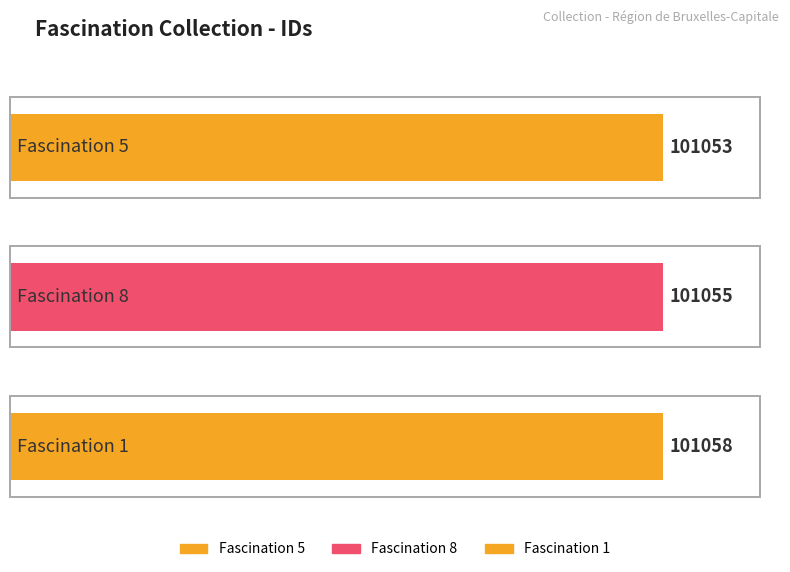

How many values are between 101053 and 101058?

3